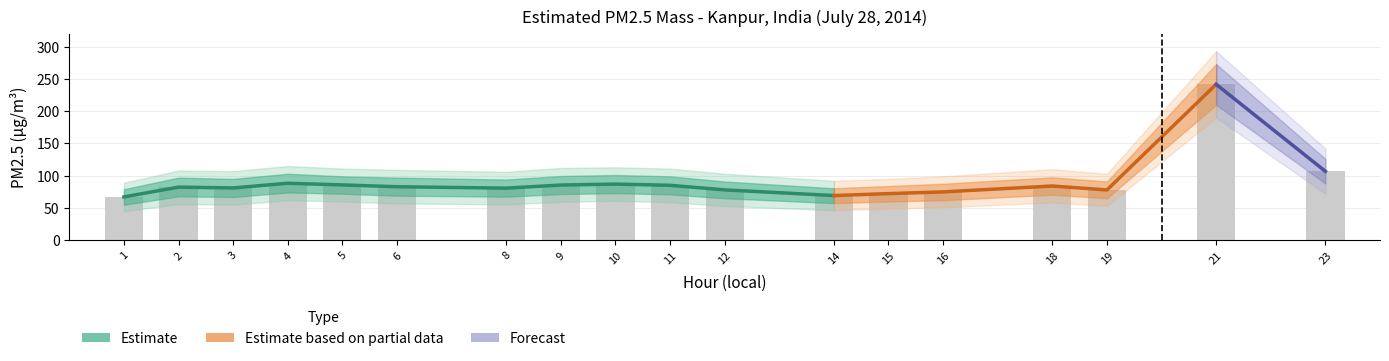

What is the sum of the values at 5 and 4?

174.0